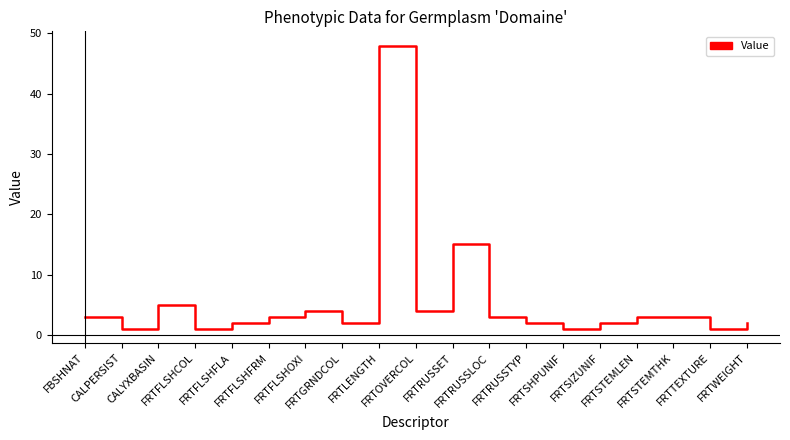

What is the ratio of the value at FRTRUSSLOC to the value at CALYXBASIN?

0.6